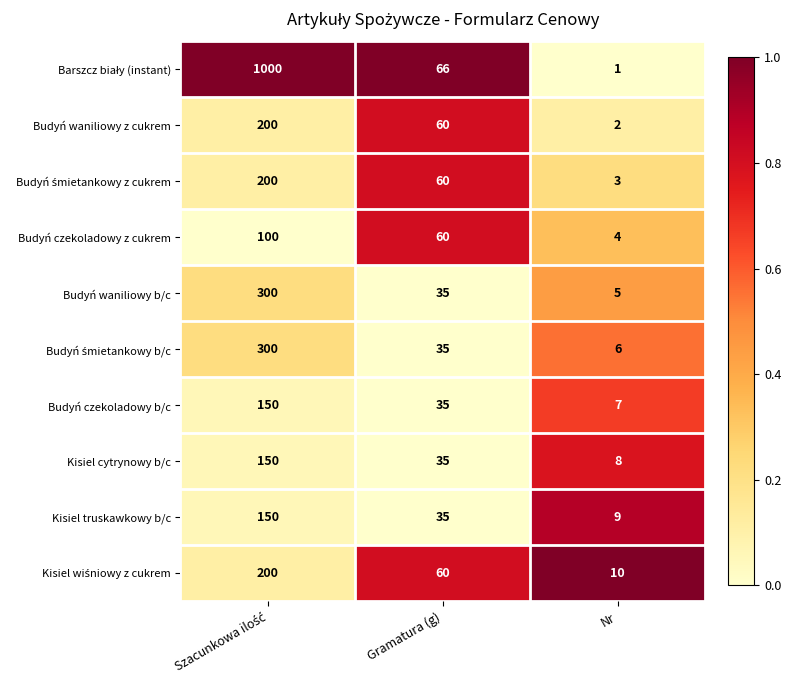

What value does the Budyń waniliowy b/c series have at Gramatura (g), to the nearest 50?

50